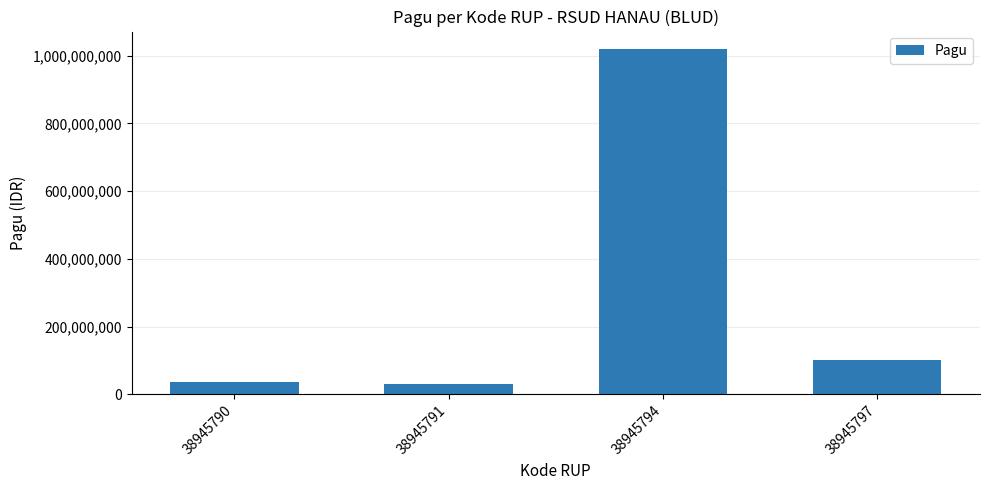

Which category has the highest value across all series?

38945794